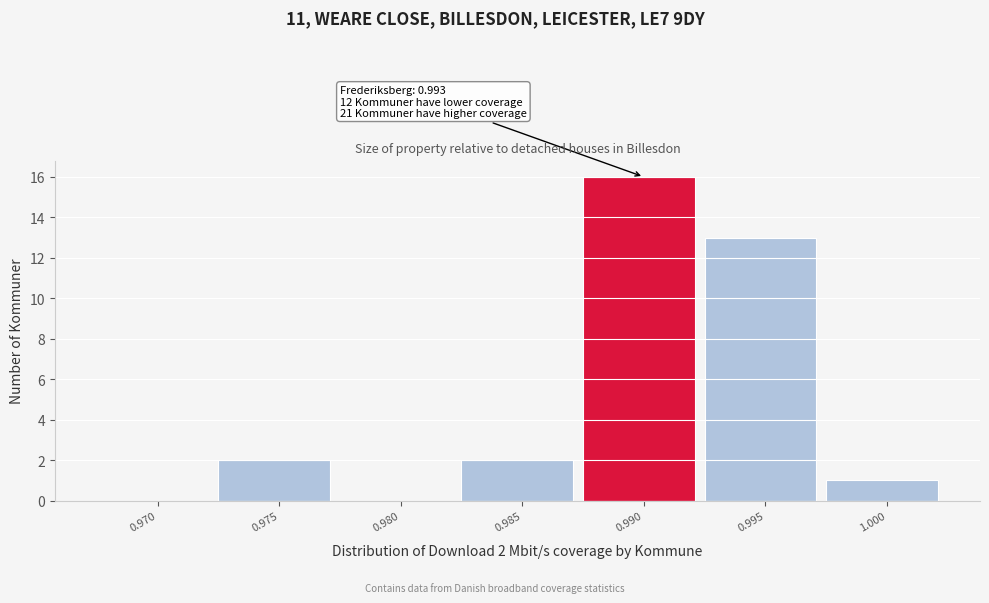

Reading left to right, extract all data points from this chart.

0.970=0	0.975=2	0.980=0	0.985=2	0.990=16	0.995=13	1.000=1